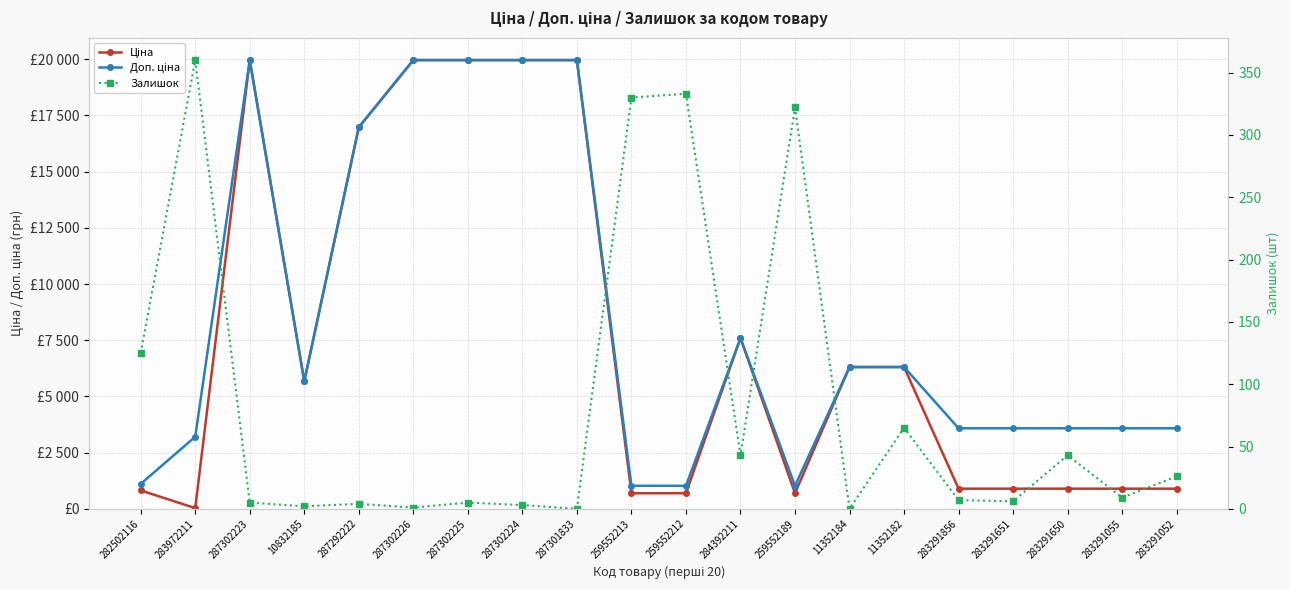

At which label does Доп. ціна reach its minimum?

259552213